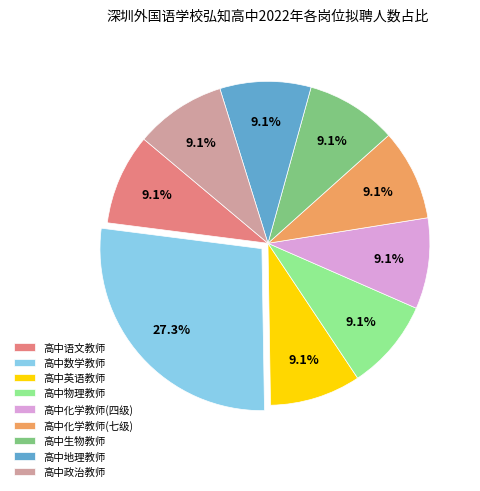

The 高中化学教师(四级) slice represents 9% of the pie. True or false?

True